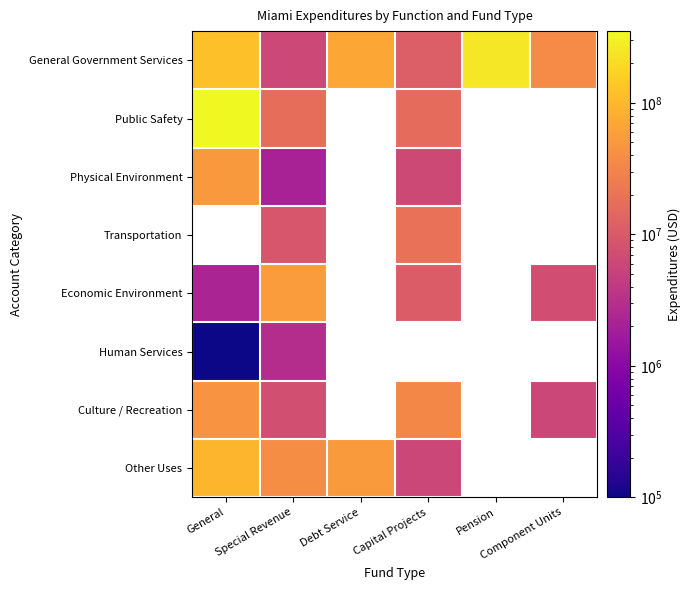

Is it true that Culture / Recreation equals 44540947.0 at General?

True